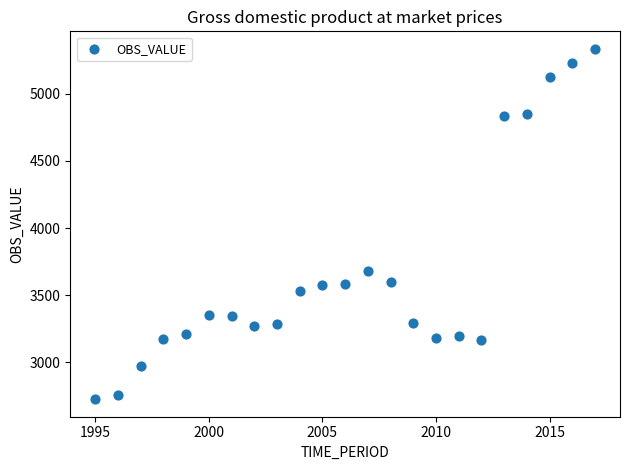

What is the range of X values (max minus min)?

22.0